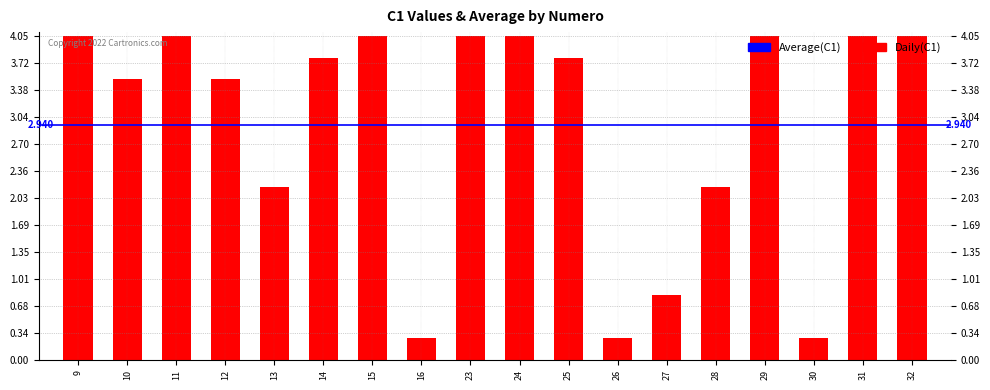

What is the ratio of the value at 15 to the value at 10?

1.2